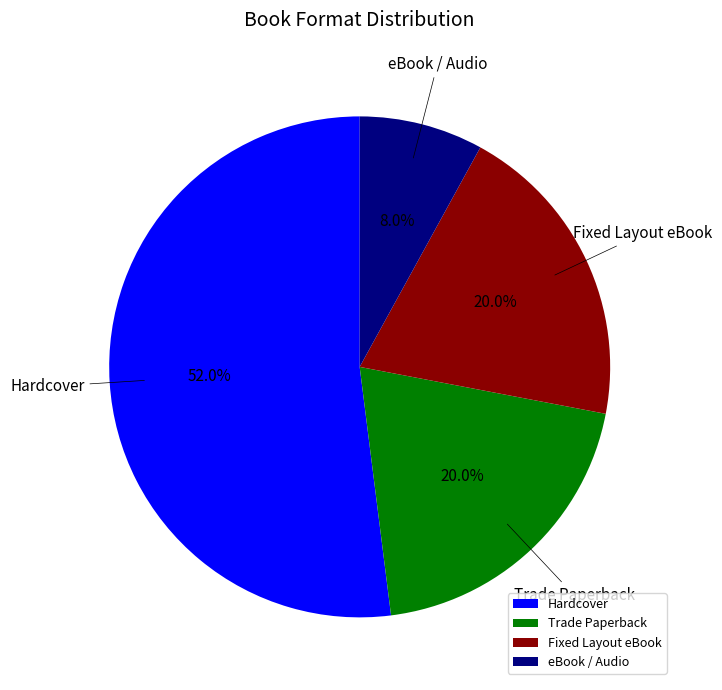

How much of the chart is everything except Trade Paperback?

80.0%